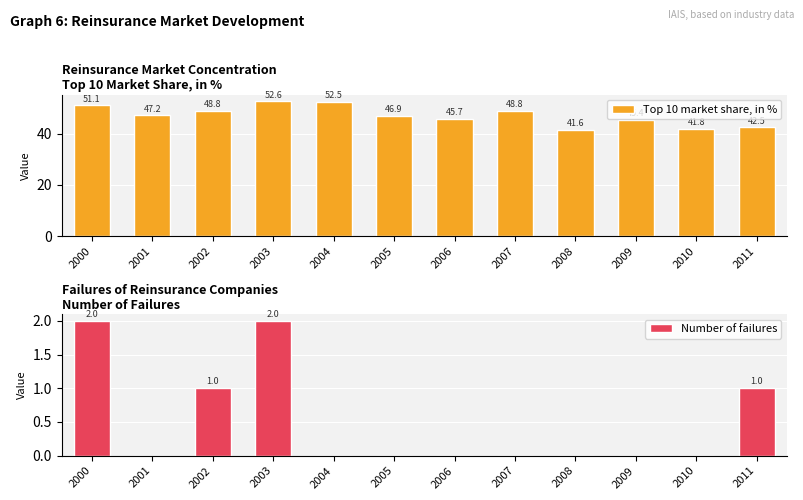

The value of Number of failures at 2003 is 2.0. True or false?

True